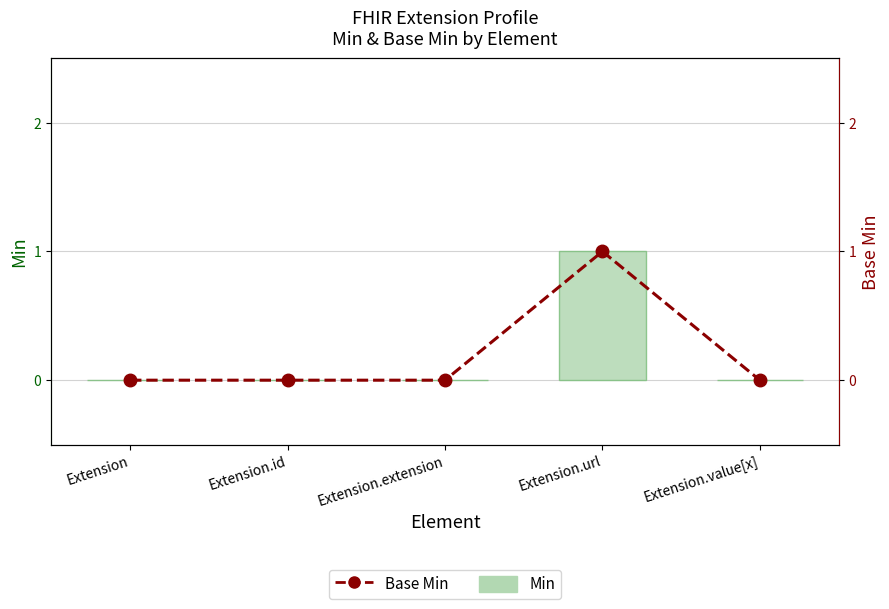

Reading right to left, transcribe all the data shown in this chart.

Min: 0	1	0	0	0
Base Min: 0	1	0	0	0